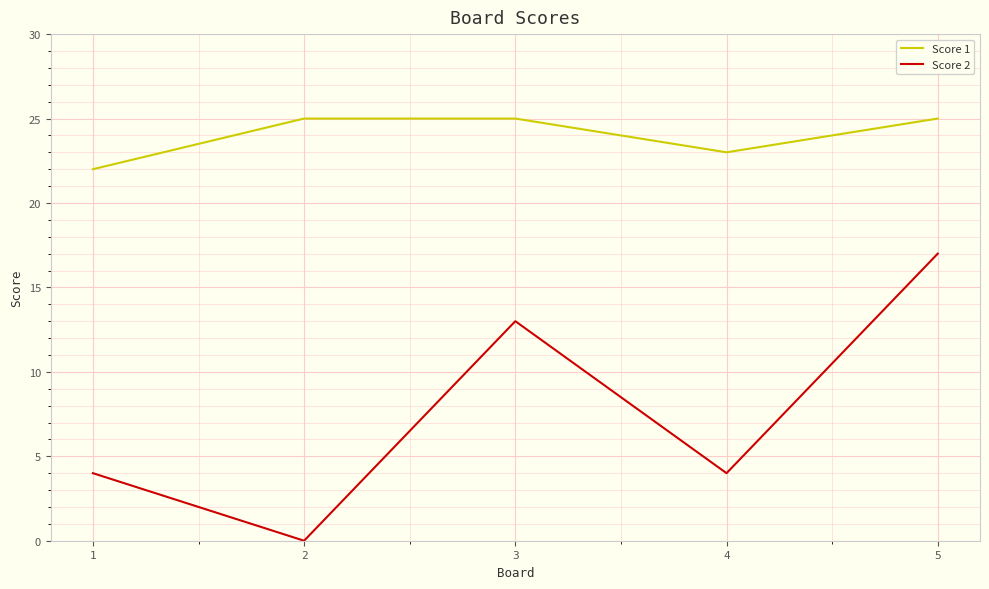

Reading left to right, what are all the values shown in this chart?

Score 1: 1=22	2=25	3=25	4=23	5=25
Score 2: 1=4	2=0	3=13	4=4	5=17